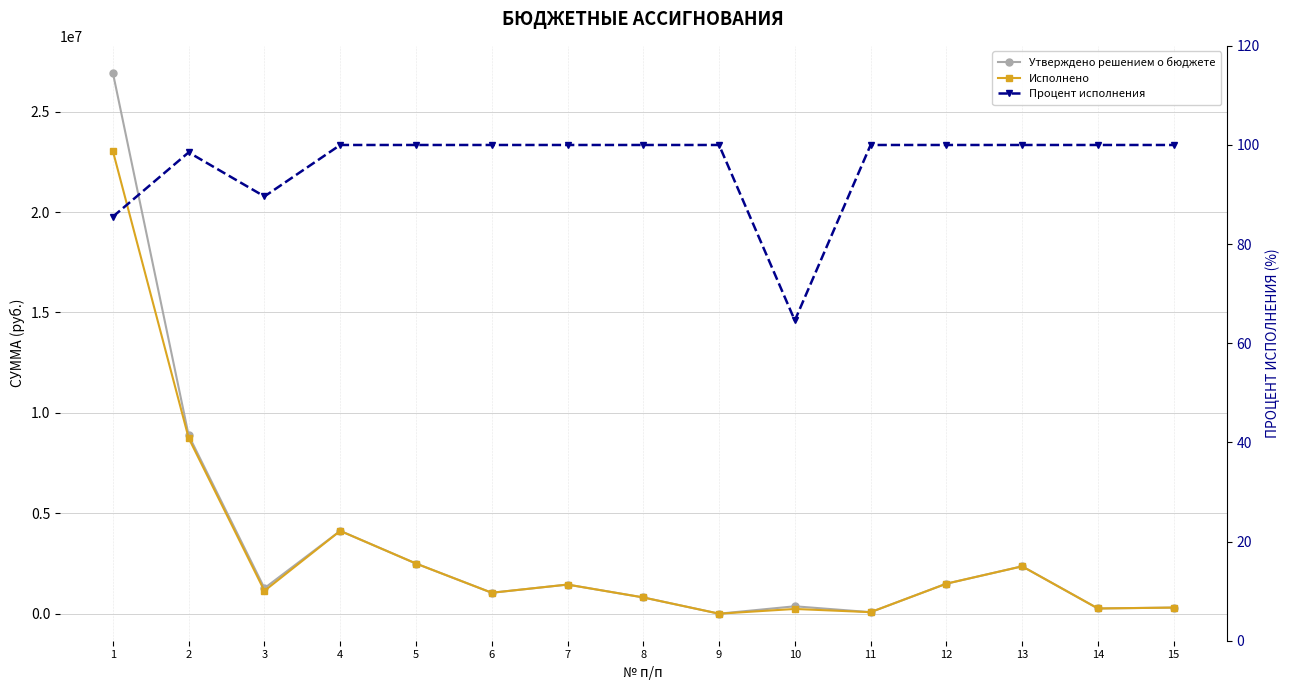

Reading left to right, extract all data points from this chart.

Утверждено решением о бюджете: 26928064.2	8880134.1	1274206.7	4127498.3	2502493.6	1047554.1	1454939.5	814065.6	5679.1	373562.0	80900.0	1499400.0	2363498.3	264600.0	309741.0
Исполнено: 23033001.7	8747887.6	1141960.3	4127498.3	2502493.6	1047554.1	1454939.5	814065.6	5679.1	241315.6	80900.0	1499400.0	2363498.3	264600.0	309741.0
Процент исполнения: 85.5	98.5	89.6	100.0	100.0	100.0	100.0	100.0	100.0	64.6	100.0	100.0	100.0	100.0	100.0